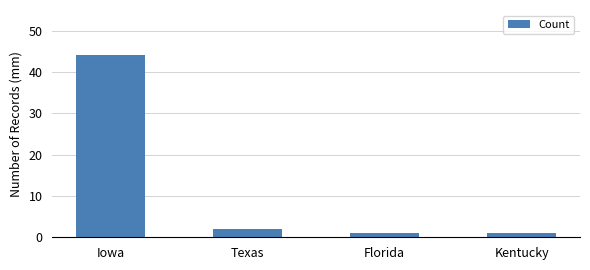

What is the average value?

12